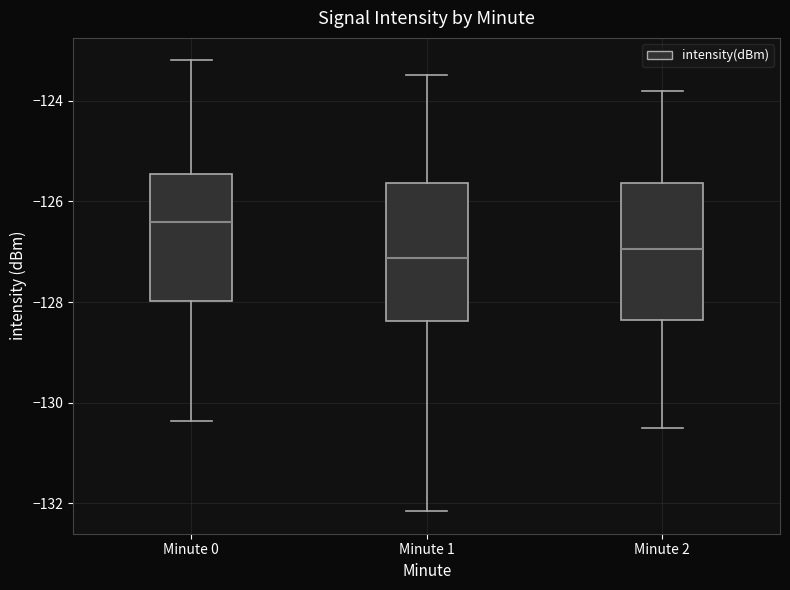

Where is the lower edge of the box for Minute 0 on the y-axis? The values are not printed on the chart, so give them approximately, as read against the axis.

-128.0